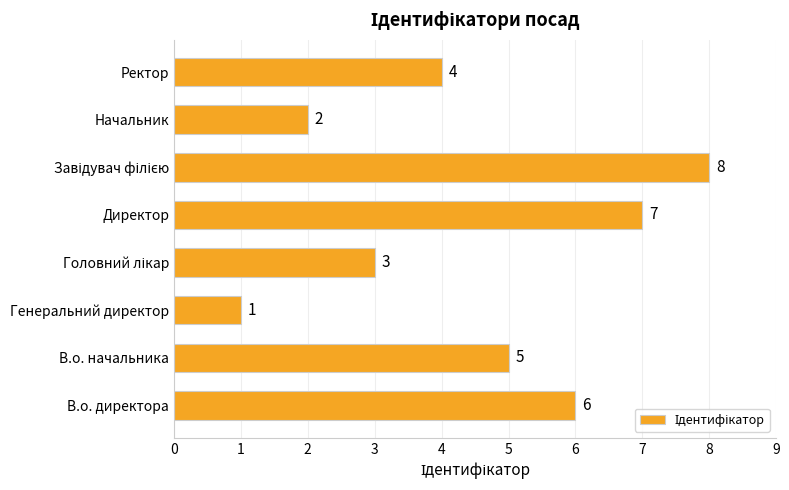

Reading bottom to top, extract all data points from this chart.

6	5	1	3	7	8	2	4